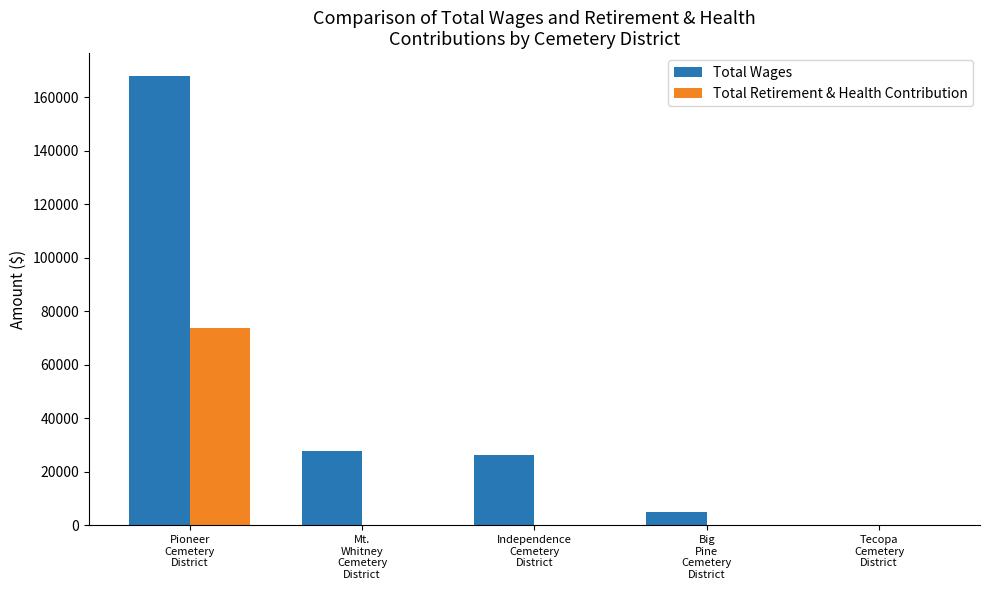

How many data points does each series have?

5